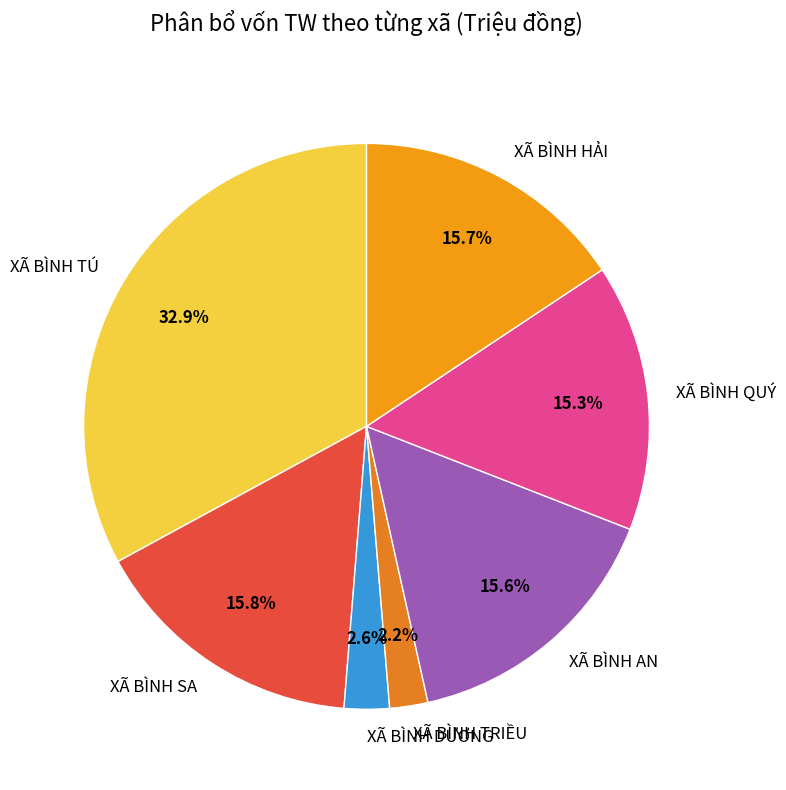

What percentage is the XÃ BÌNH AN slice, to the nearest percent?

16%